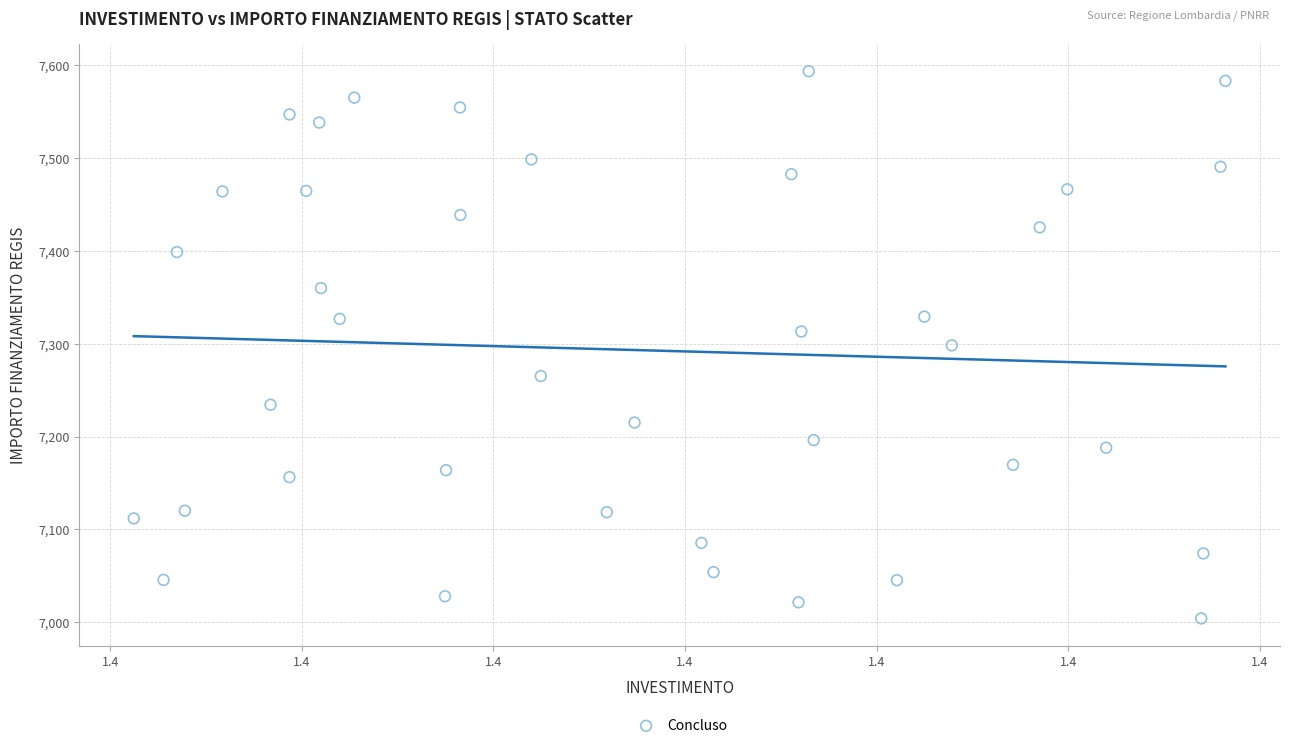

What is the range of Y values (max minus min)?

588.8